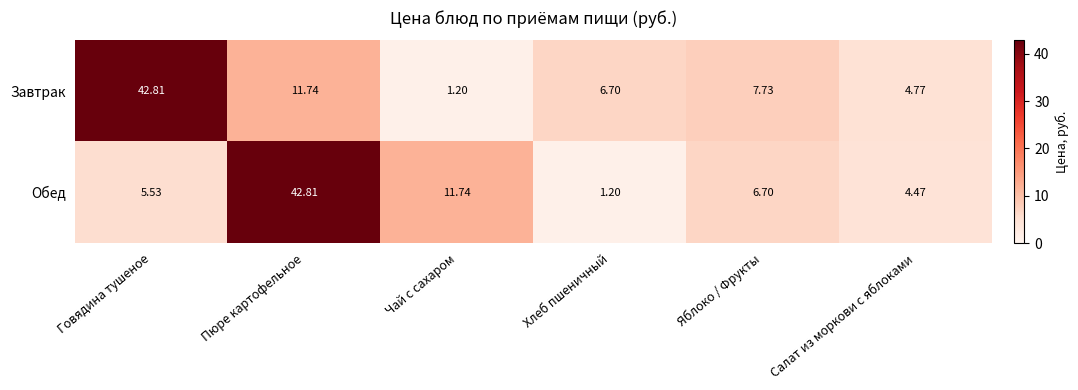

What is the difference between the highest and lowest values at Говядина тушеное?

37.3